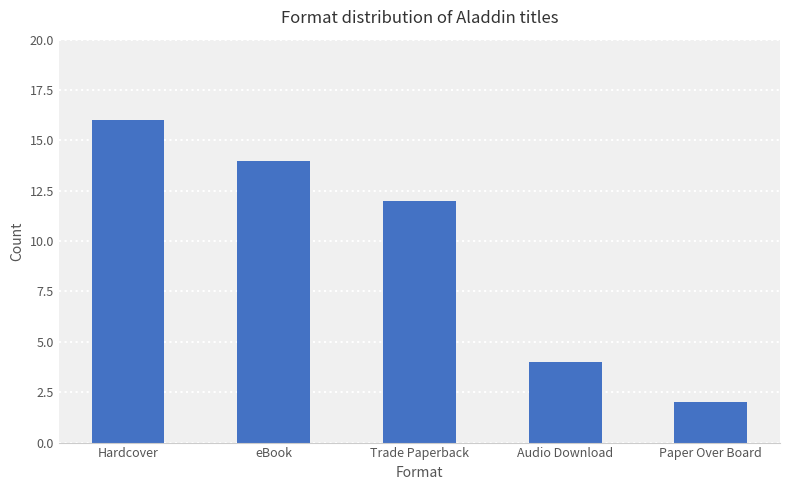

What is the change in value from Audio Download to Paper Over Board?

-2